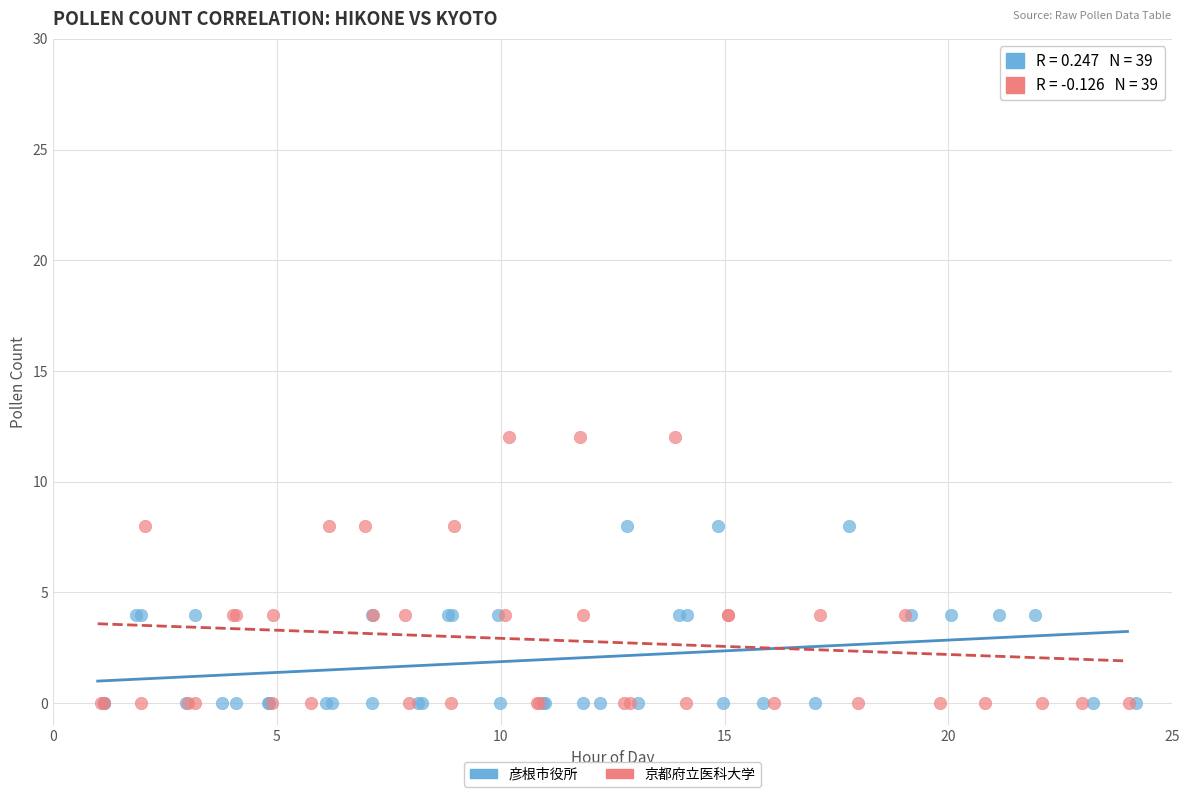

Which series reaches the maximum Y coordinate?

京都府立医科大学